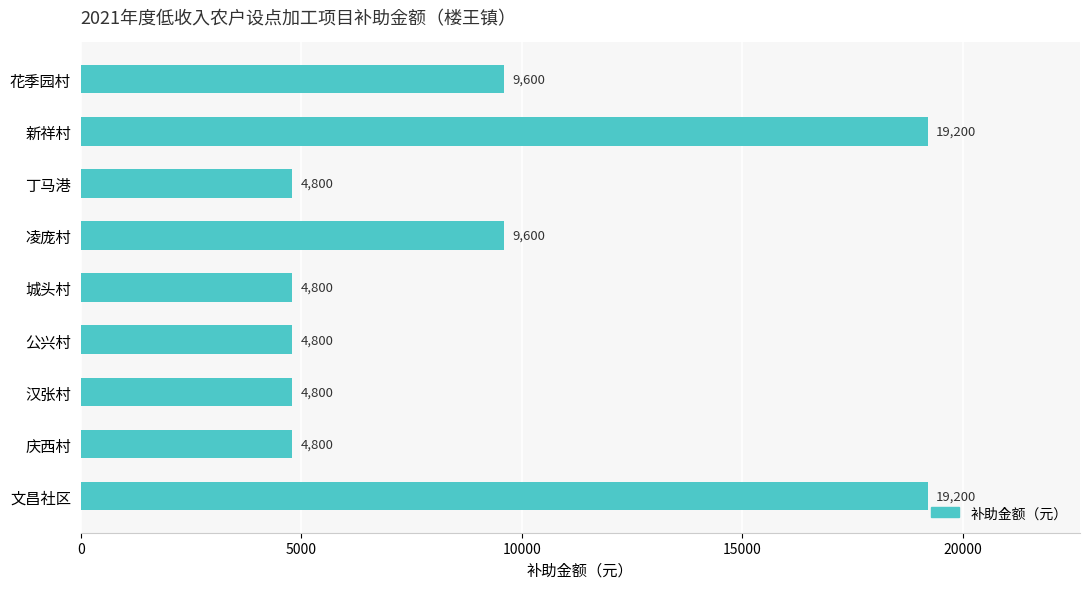

What is the change in value from 新祥村 to 汉张村?

-14400